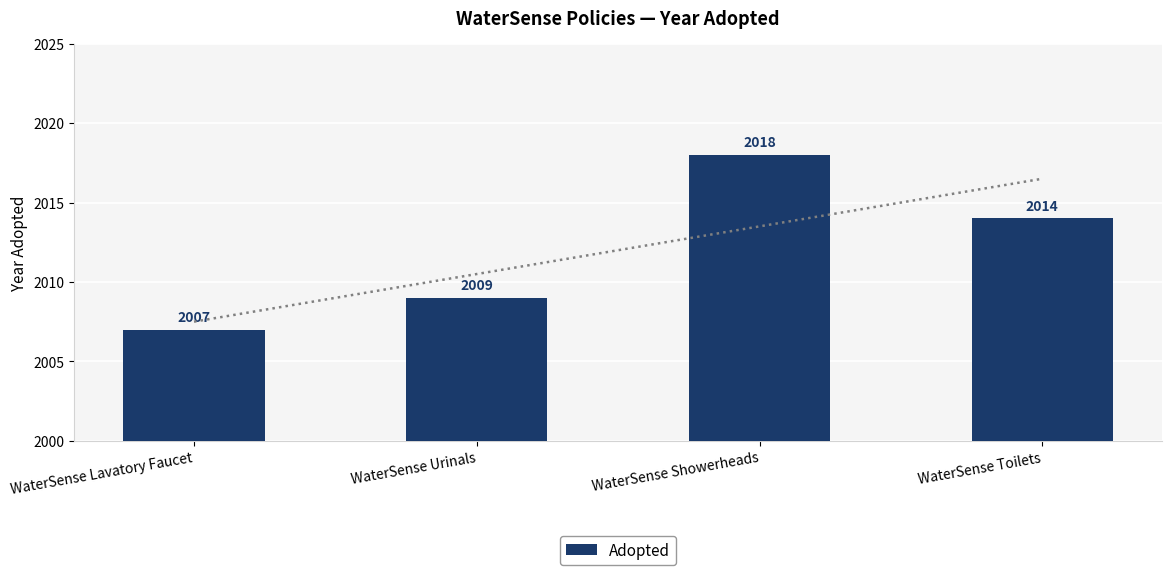

Count the number of categories in the chart.

4